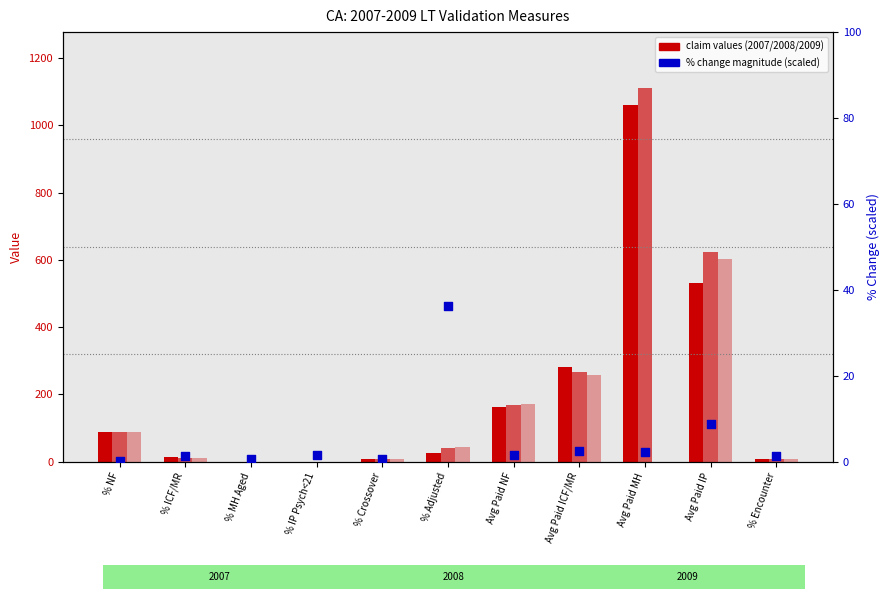

At which category is the sum across all series the highest?

Avg Paid MH